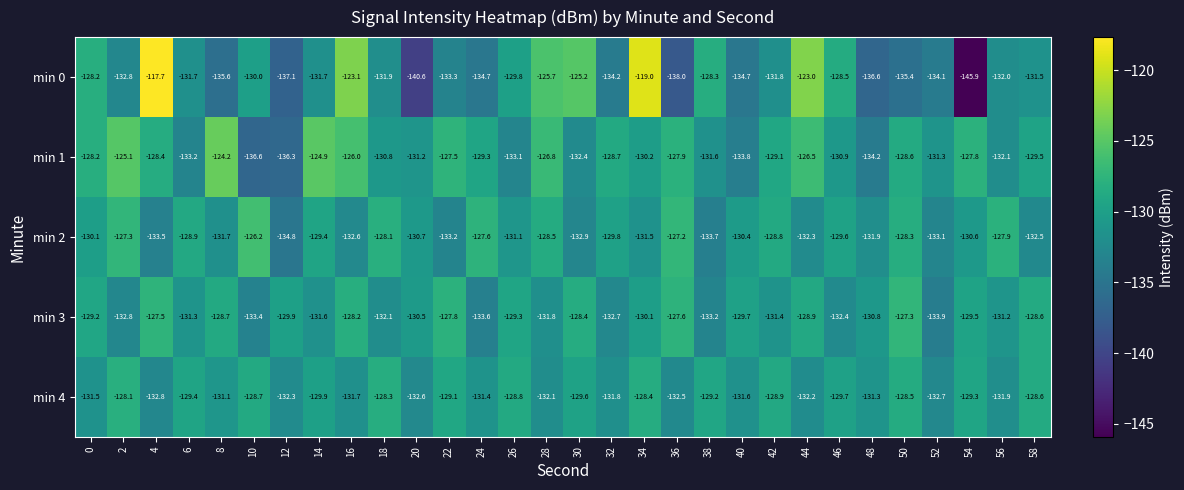

True or false: min 3 has a value of -129.2 at 0.

True